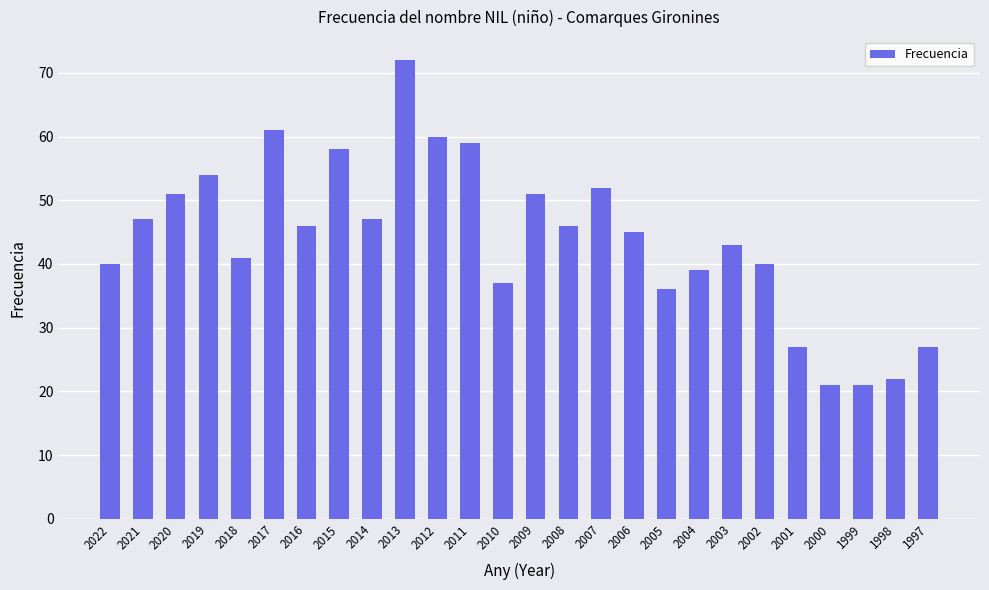

Approximately how many times larger is the value at 2014 compared to 2000?

2.2